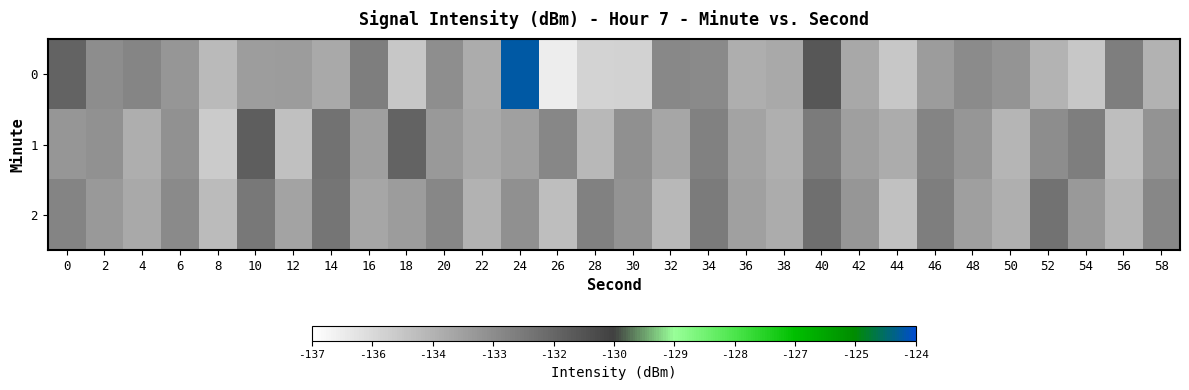

At which category is the sum across all series the highest?

24